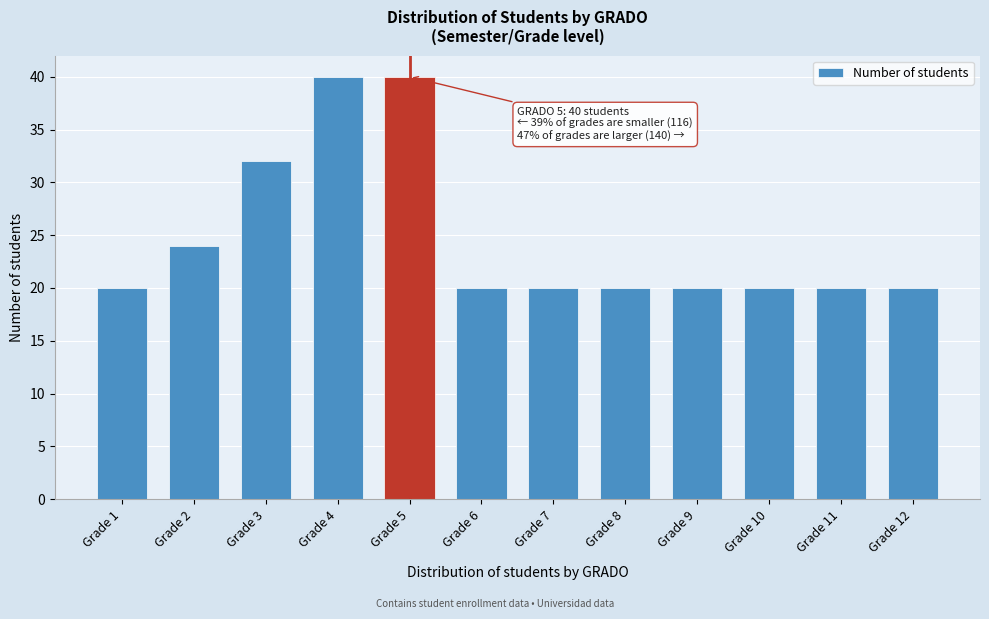

Reading left to right, extract all data points from this chart.

20	24	32	40	40	20	20	20	20	20	20	20